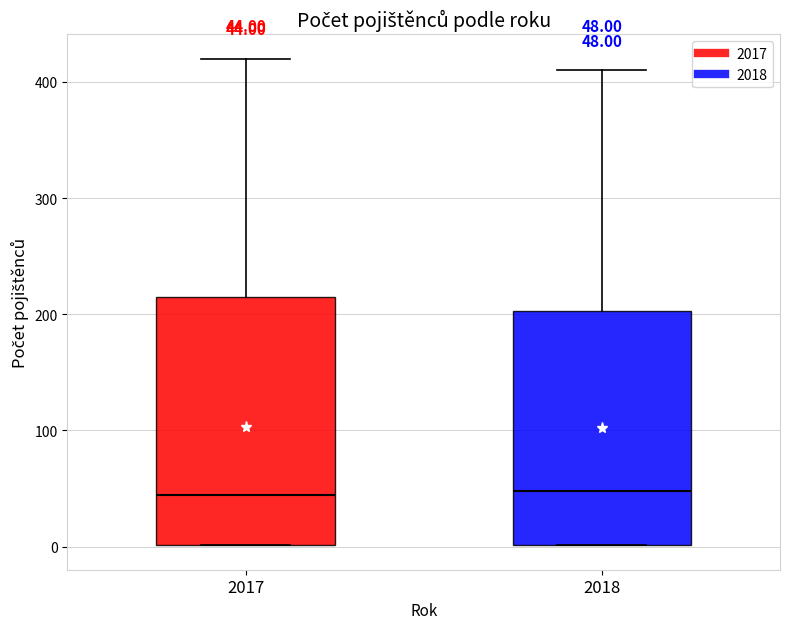

Comparing the boxes themselves (not the whiskers), which one is the tallest?

2017